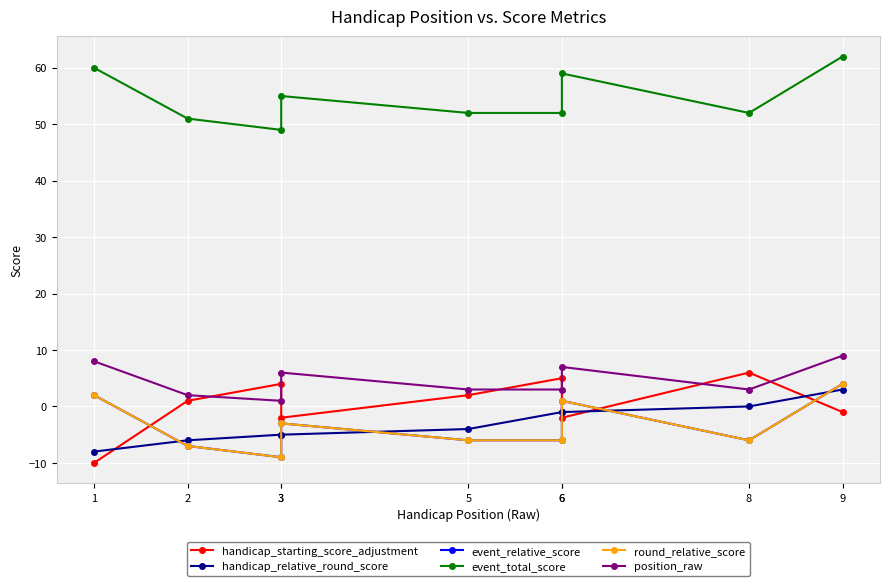

The event_relative_score series shows -6 at 8. True or false?

True